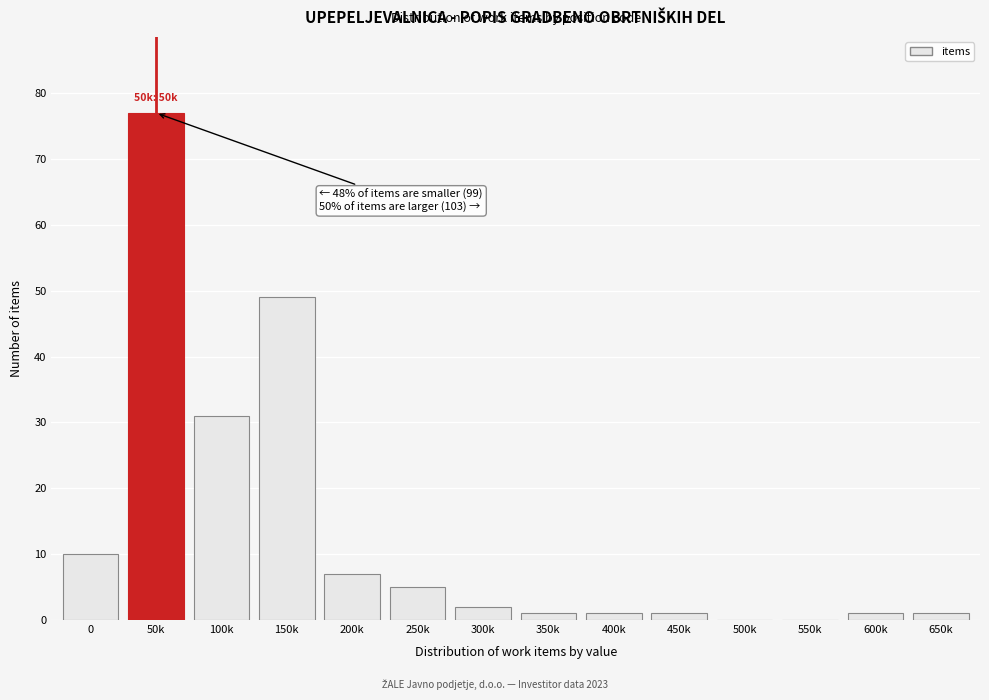

Reading left to right, transcribe all the data shown in this chart.

0=10	50k=77	100k=31	150k=49	200k=7	250k=5	300k=2	350k=1	400k=1	450k=1	500k=0	550k=0	600k=1	650k=1